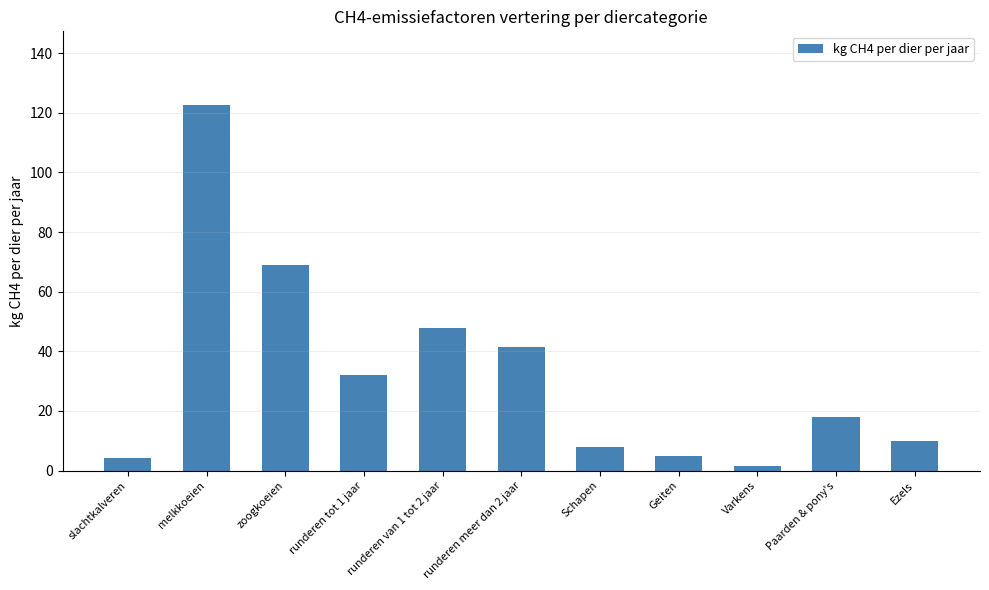

True or false: the data shows 31.9 at runderen tot 1 jaar.

True